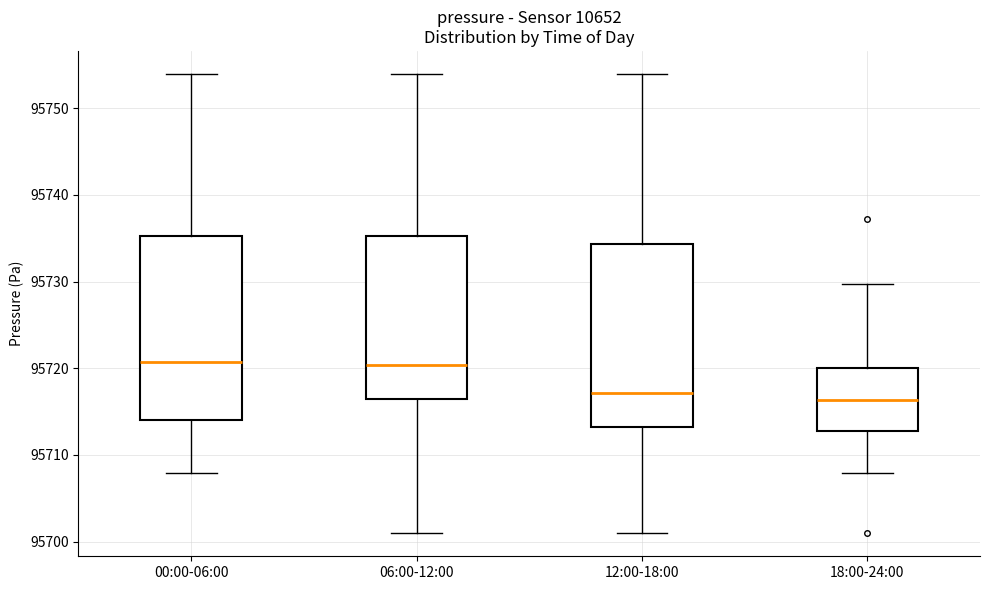

Where does the lower whisker of the box for 18:00-24:00 end on the y-axis? The values are not printed on the chart, so give them approximately, as read against the axis.

95708